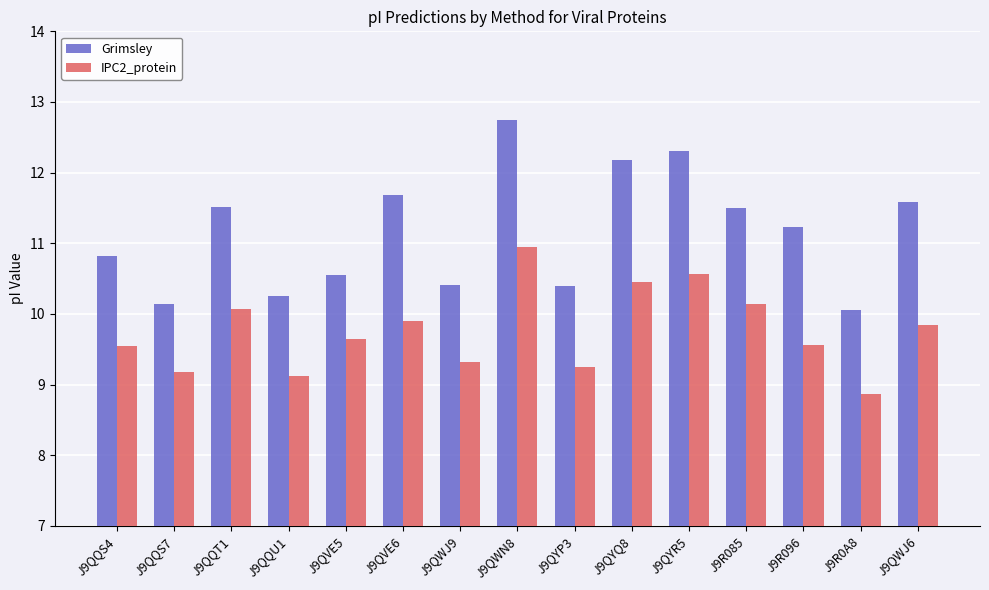

At which label does Grimsley first exceed 11?

J9QQT1